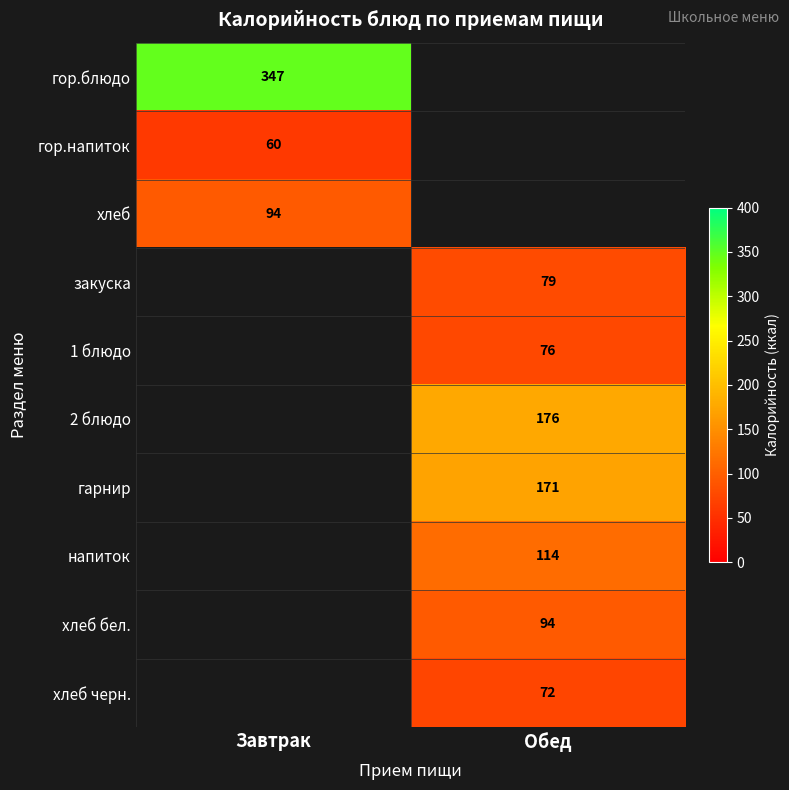

The value of гор.напиток at Завтрак is 60. True or false?

True